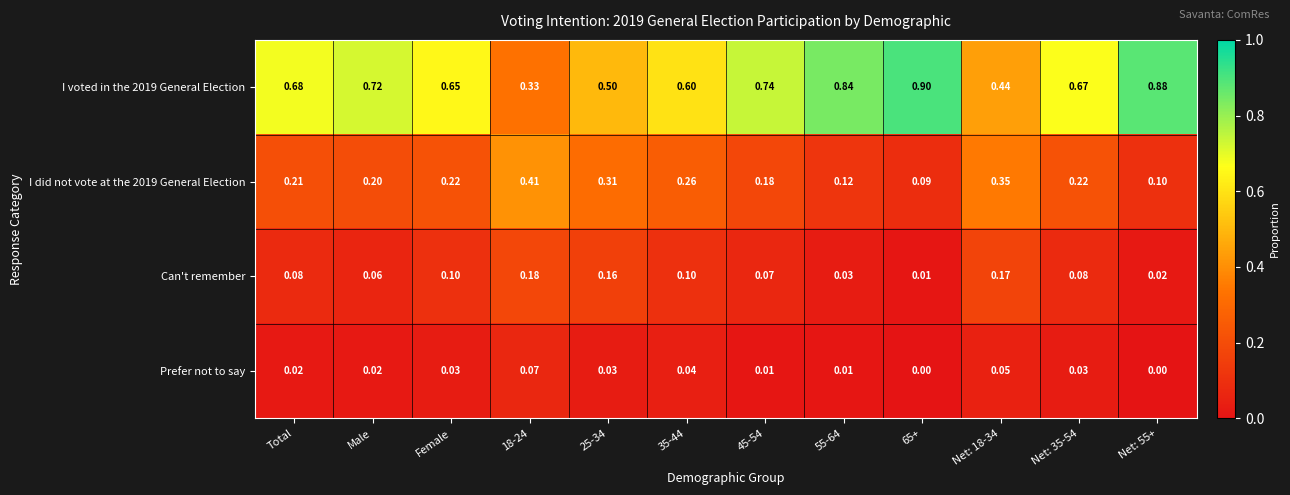

Is the value of I voted in the 2019 General Election at Net: 18-34 greater than the value of Prefer not to say at Male?

Yes